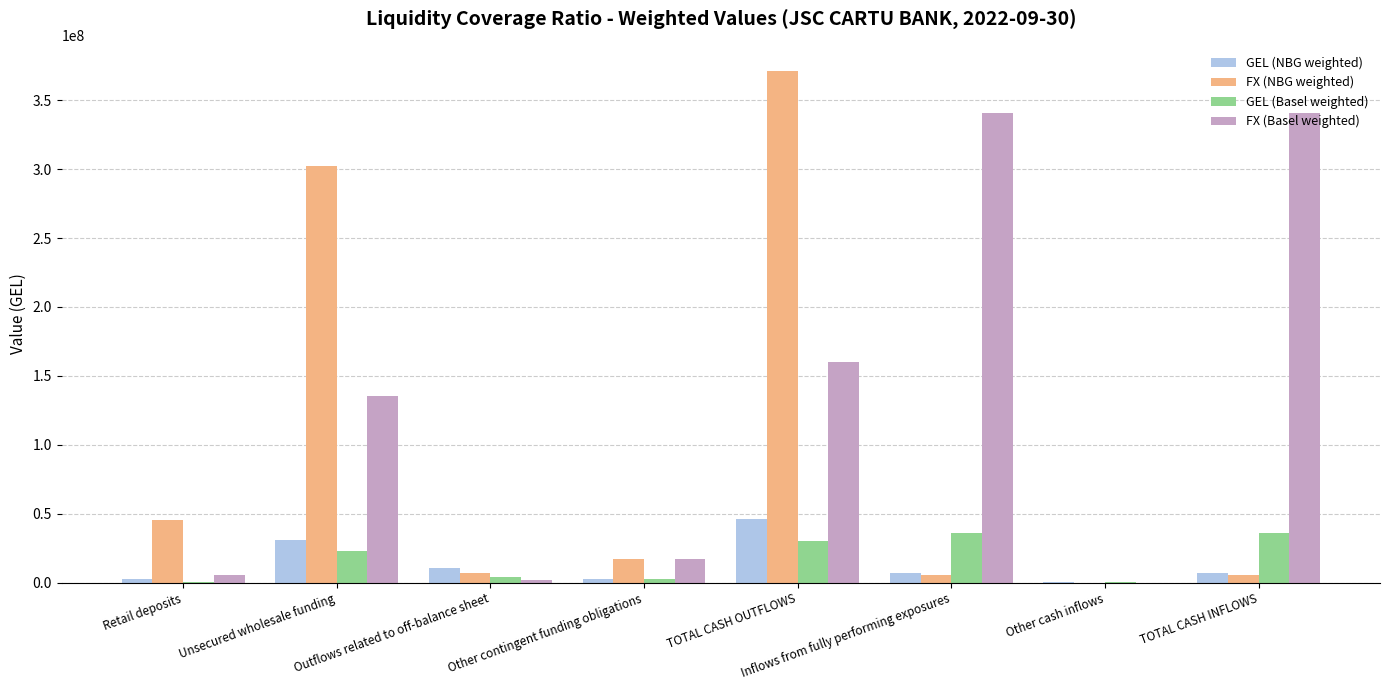

At which label does FX (NBG weighted) reach its peak?

TOTAL CASH OUTFLOWS